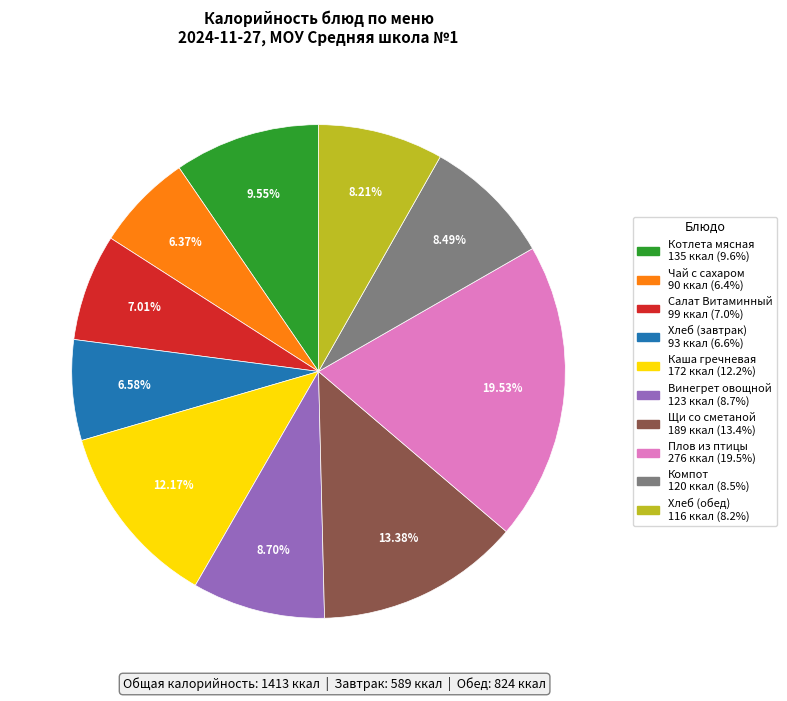

How many slices are in this pie chart?

10